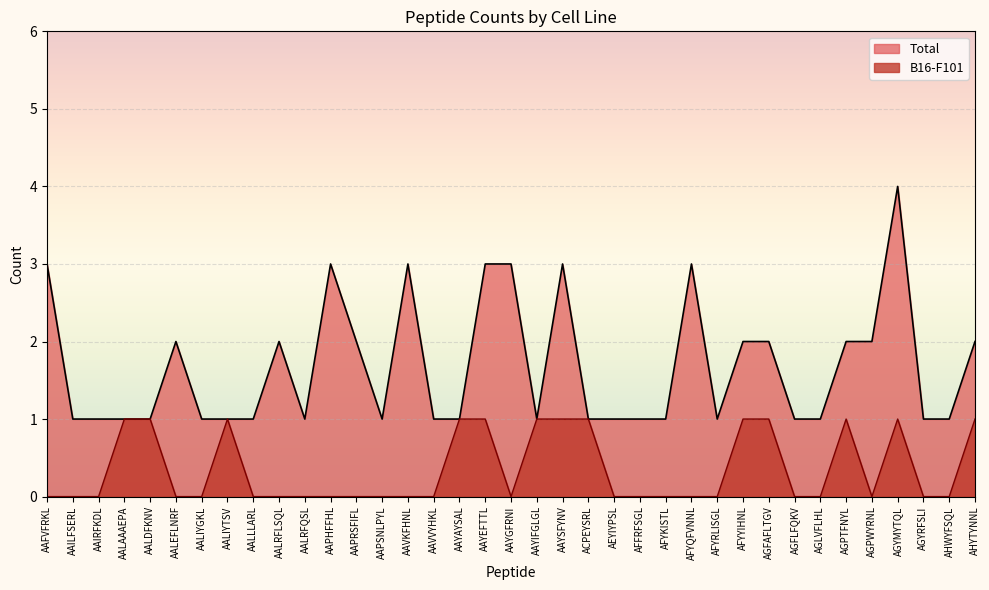

True or false: B16-F101 and Total cross at least once.

False